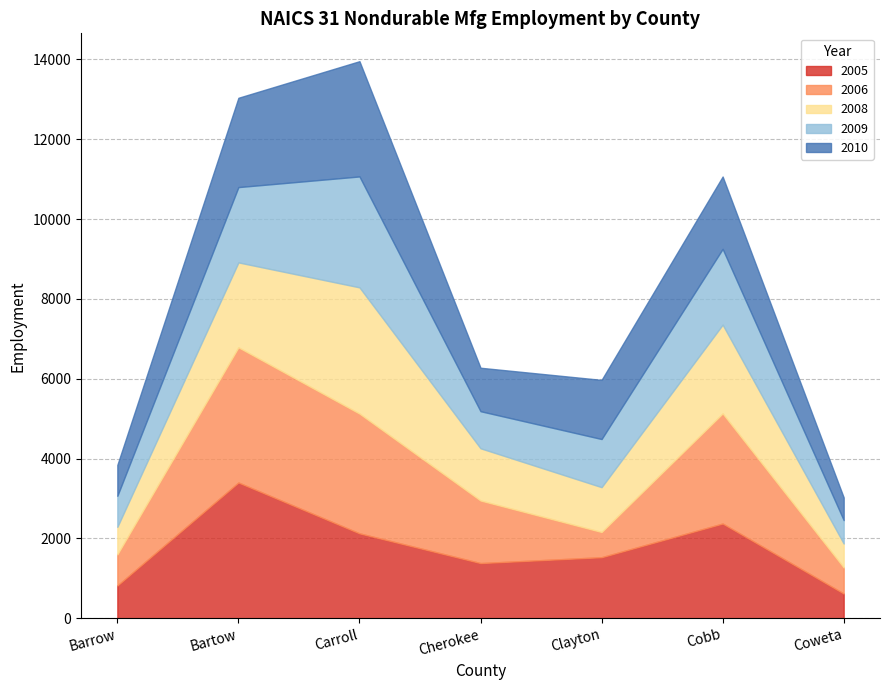

What is the minimum value for 2006?

632